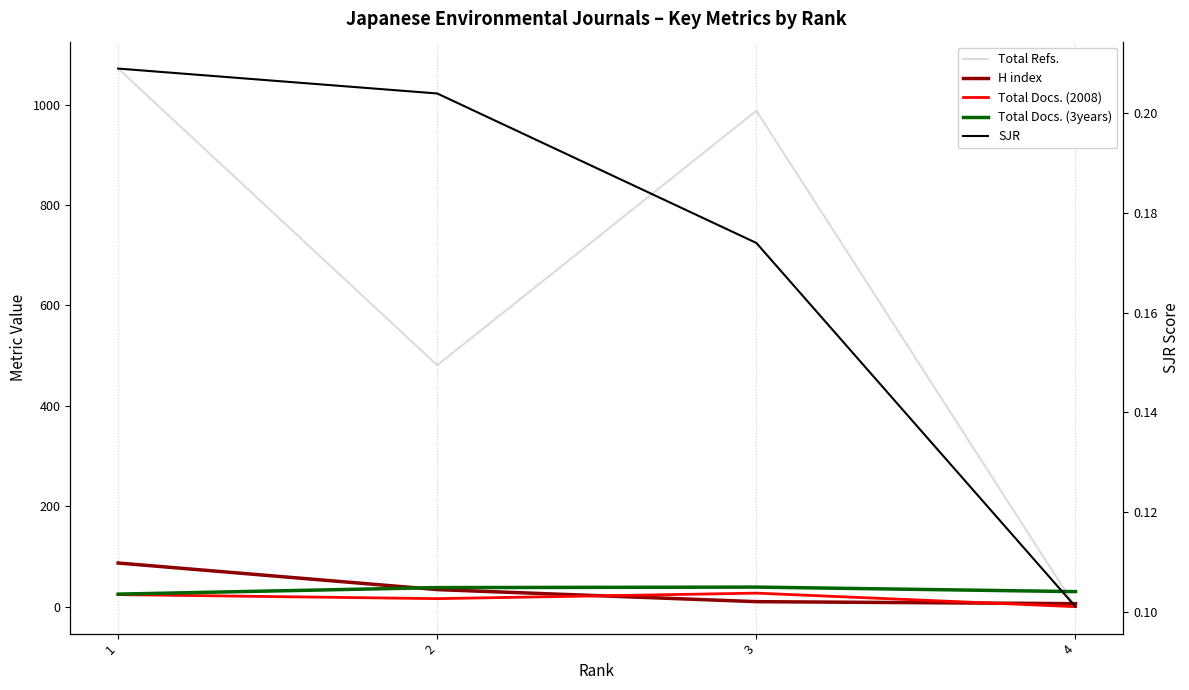

How many lines are shown in the chart?

5